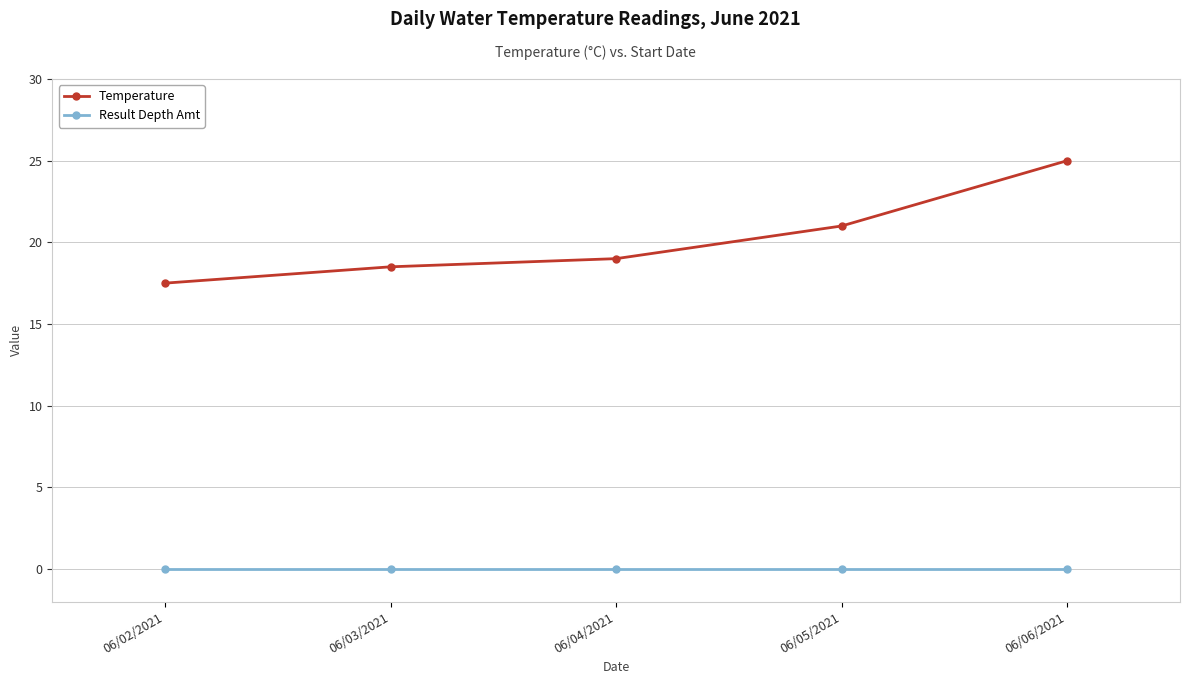

Is the value of Result Depth Amt at 06/05/2021 greater than the value of Temperature at 06/03/2021?

No